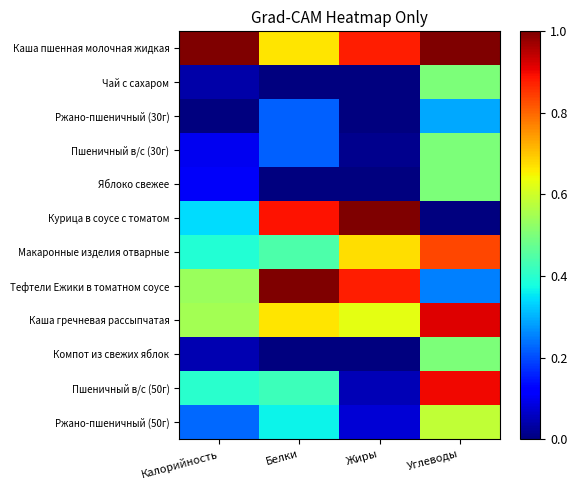

At which category is the sum across all series the highest?

Углеводы